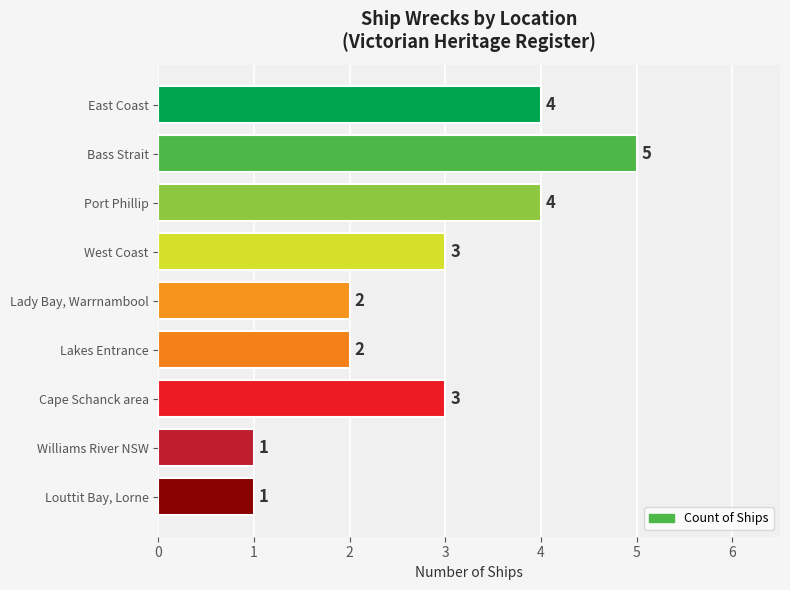

What is the ratio of the value at Lady Bay, Warrnambool to the value at West Coast?

0.7